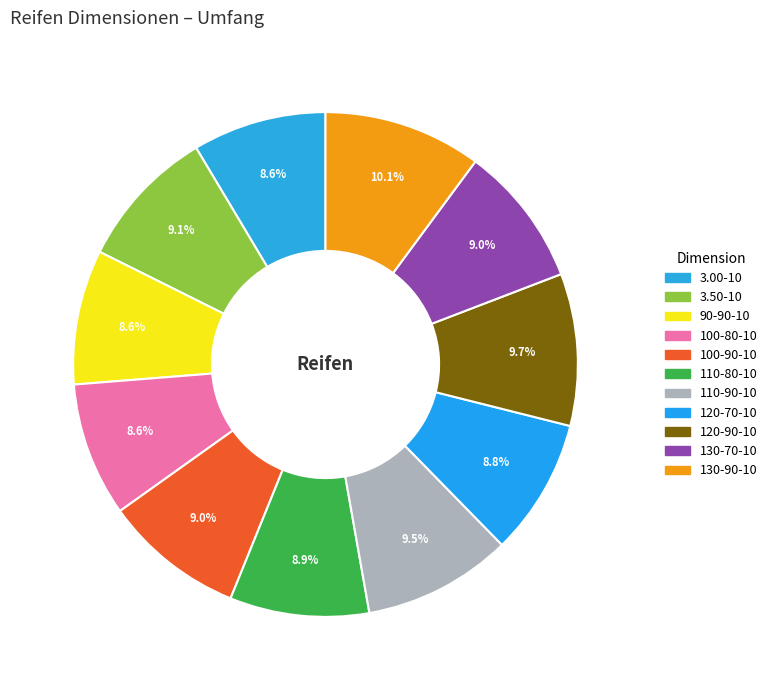

Between 100-80-10 and 3.50-10, which is larger?

3.50-10